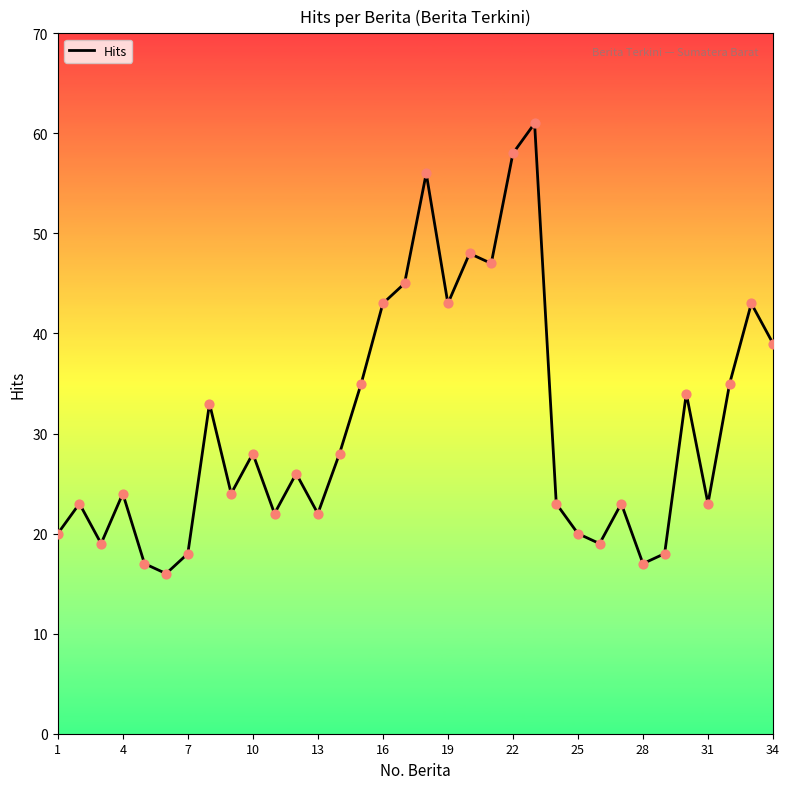

What is the smallest value displayed?

16